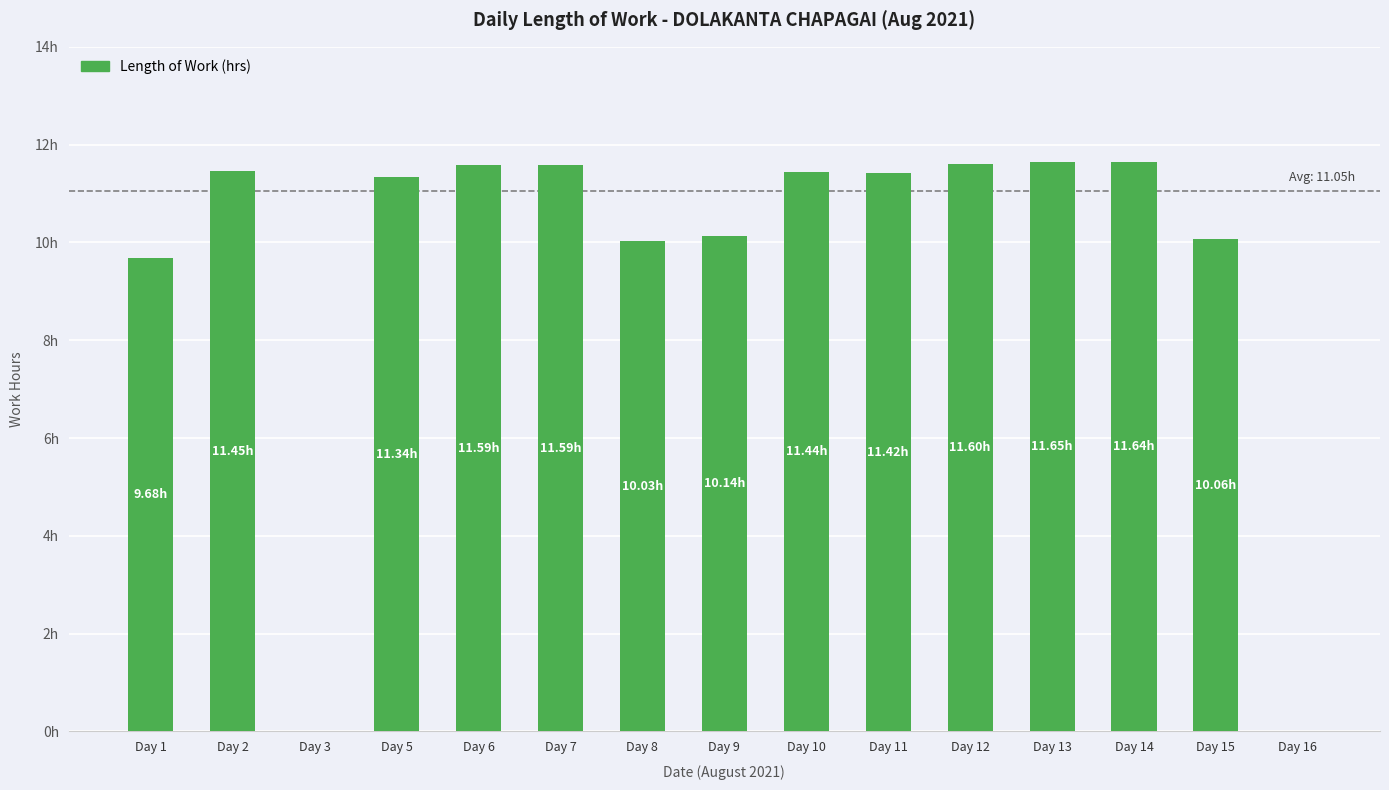

Are the bars horizontal?

No